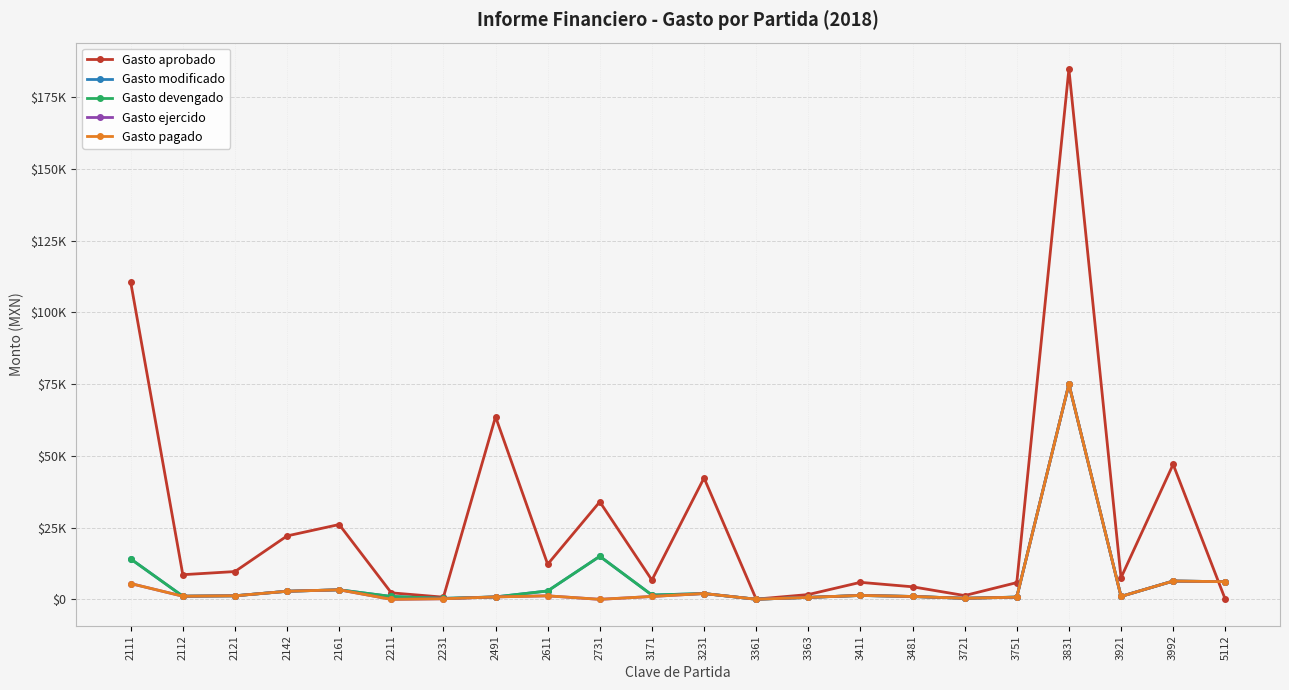

True or false: Gasto devengado has a value of 15001.1 at 2731.

True